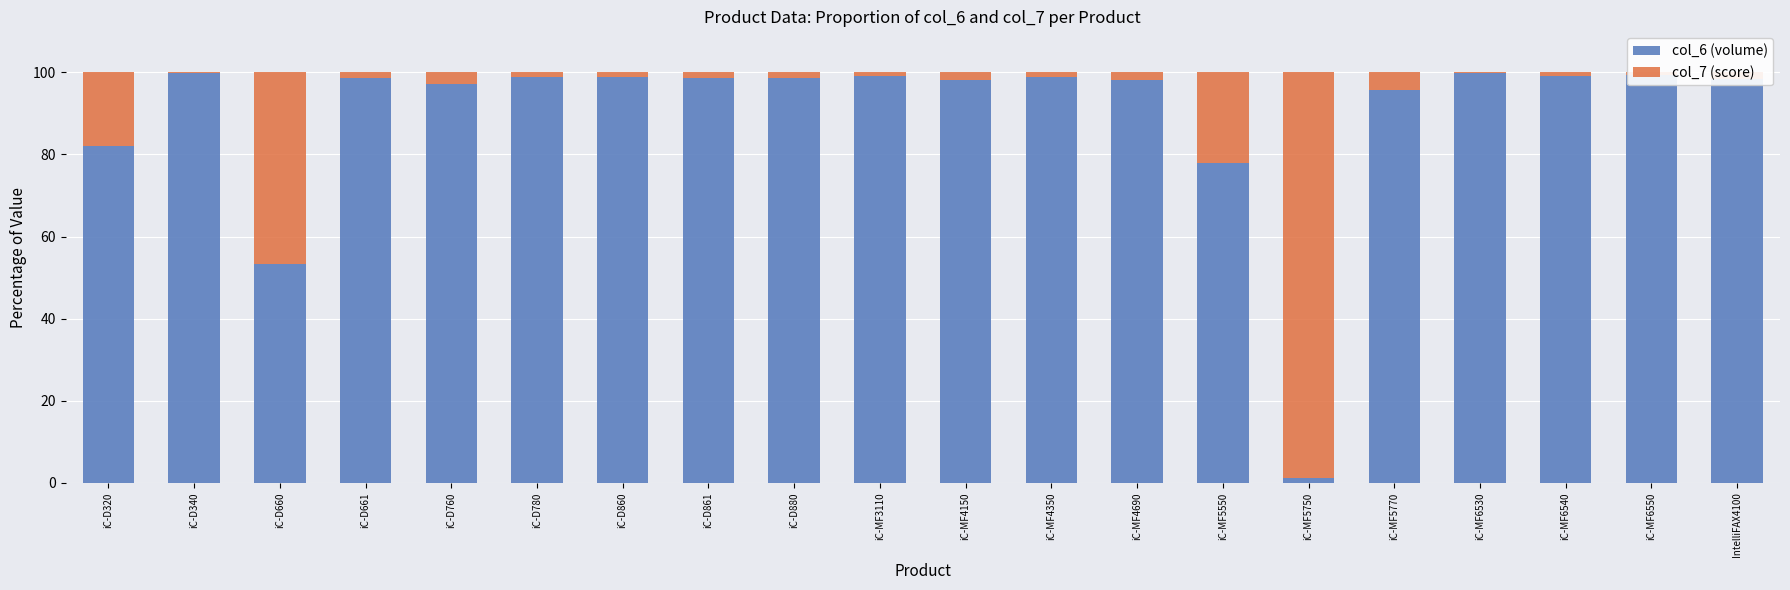

True or false: col_6 (volume) has a value of 173.3 at iC-MF6550.

False